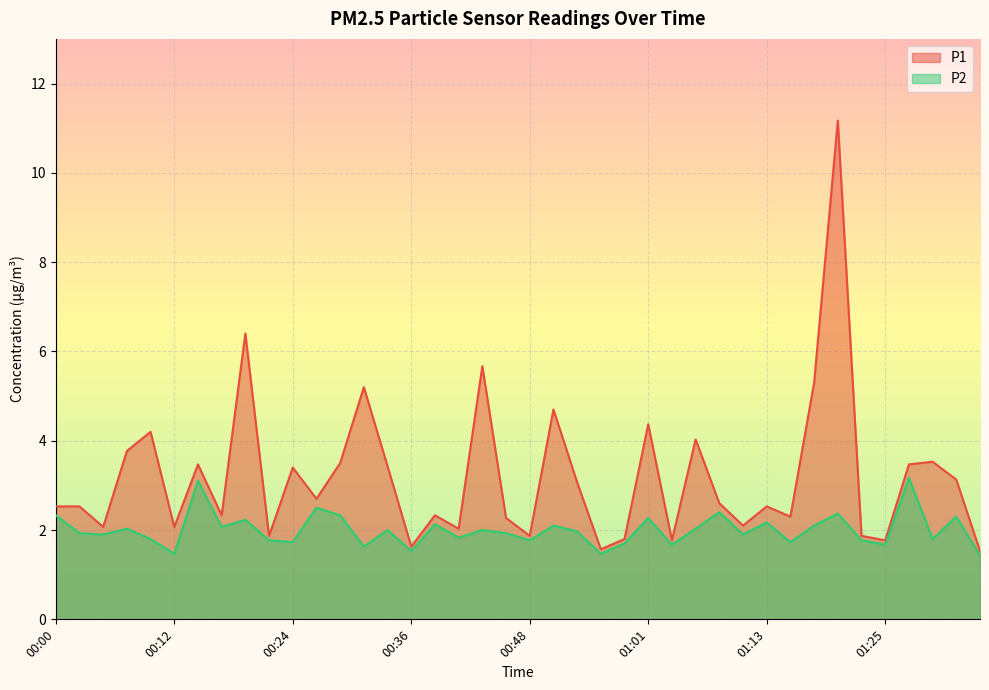

True or false: P1 and P2 intersect in this chart.

False